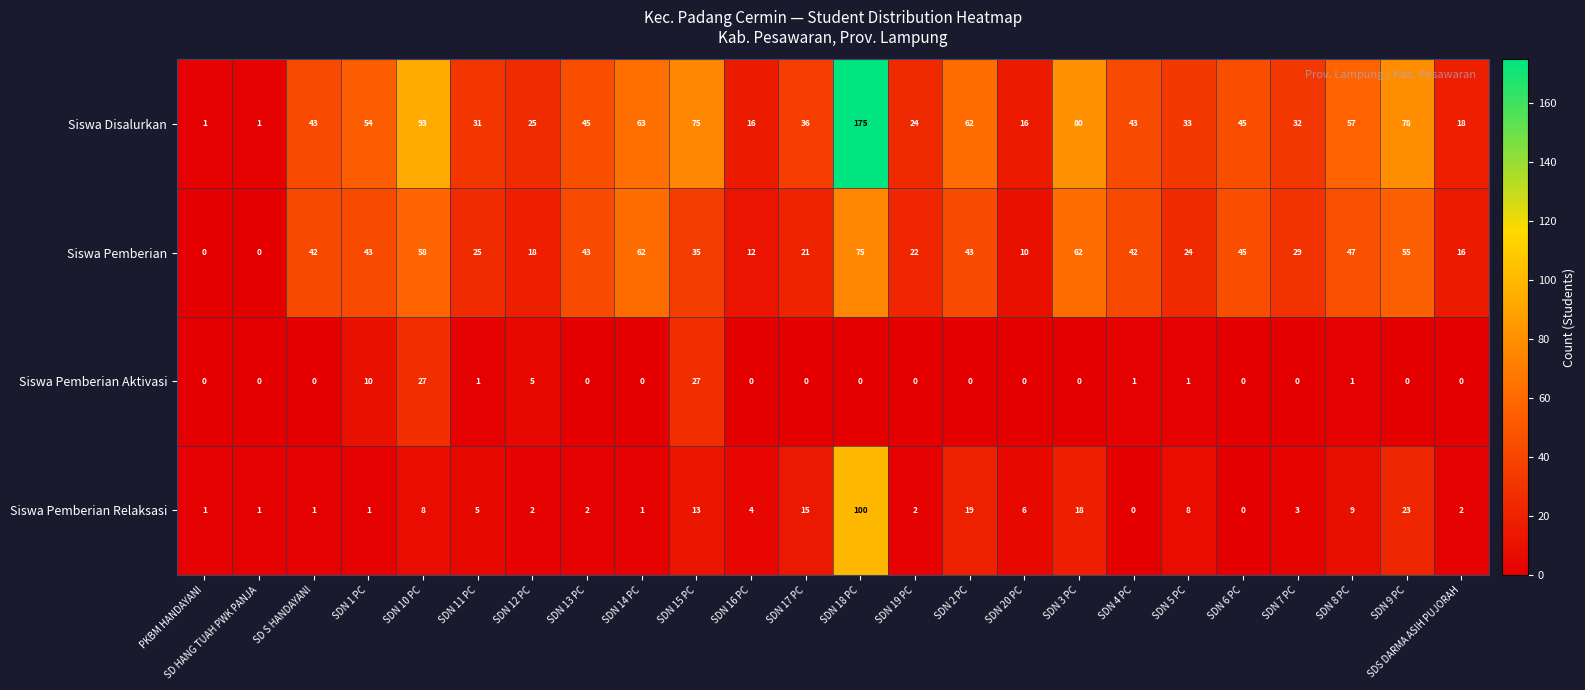

What is the difference between the Siswa Pemberian Aktivasi values at SDN 10 PC and SD S HANDAYANI?

27